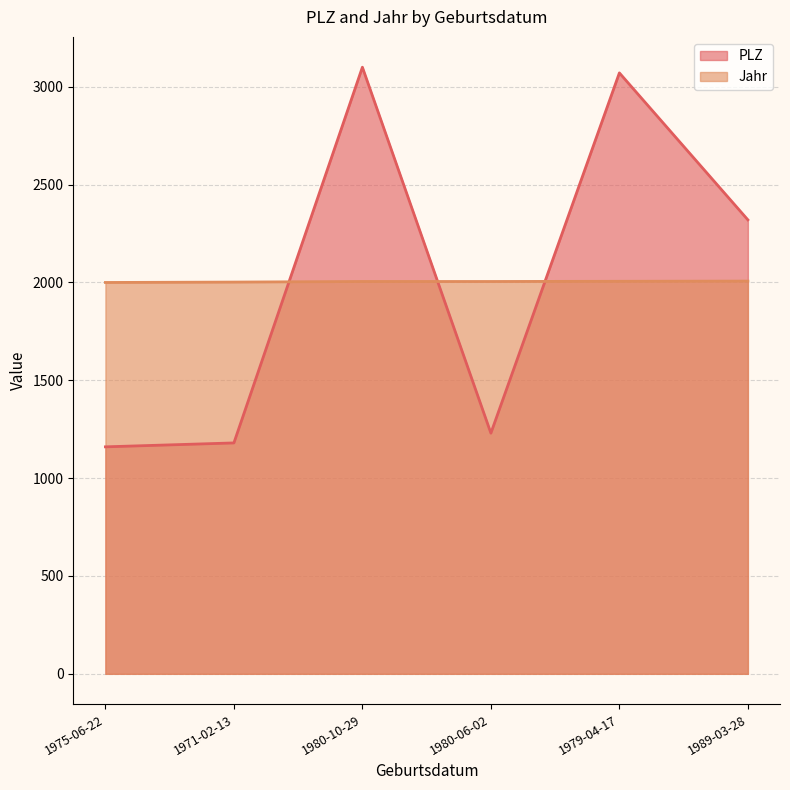

How many lines are shown in the chart?

2